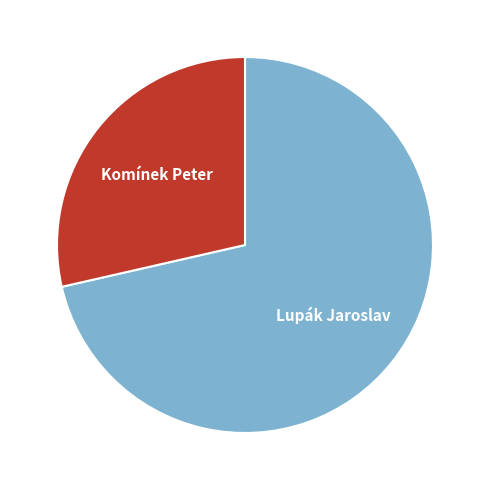

How many slices are in this pie chart?

2